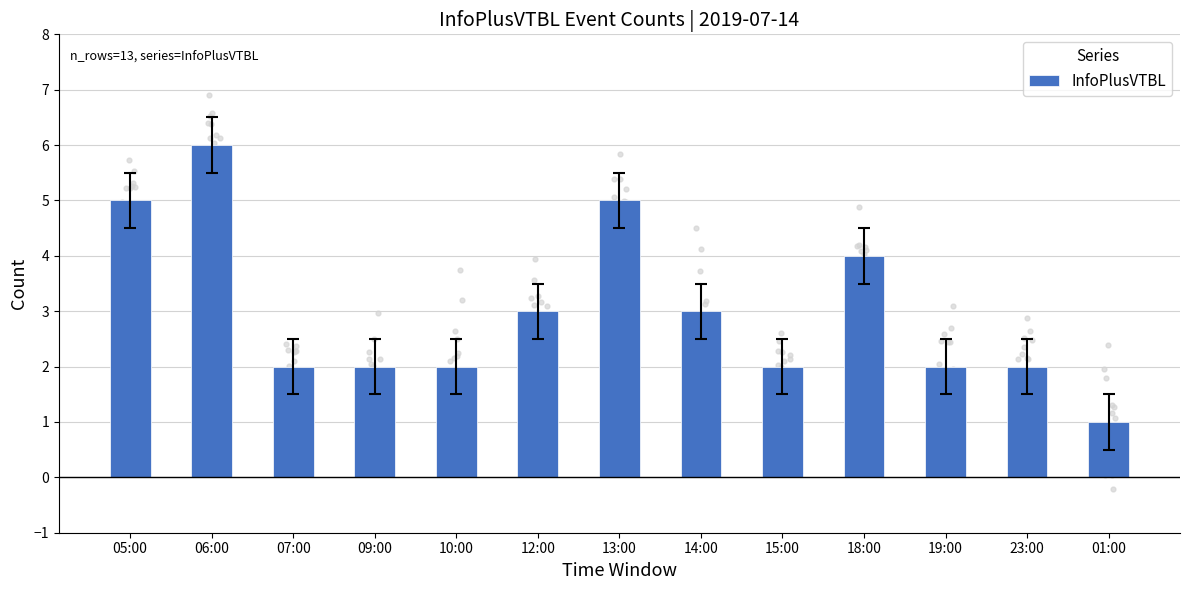

Approximately how many times larger is the value at 19:00 compared to 18:00?

0.5